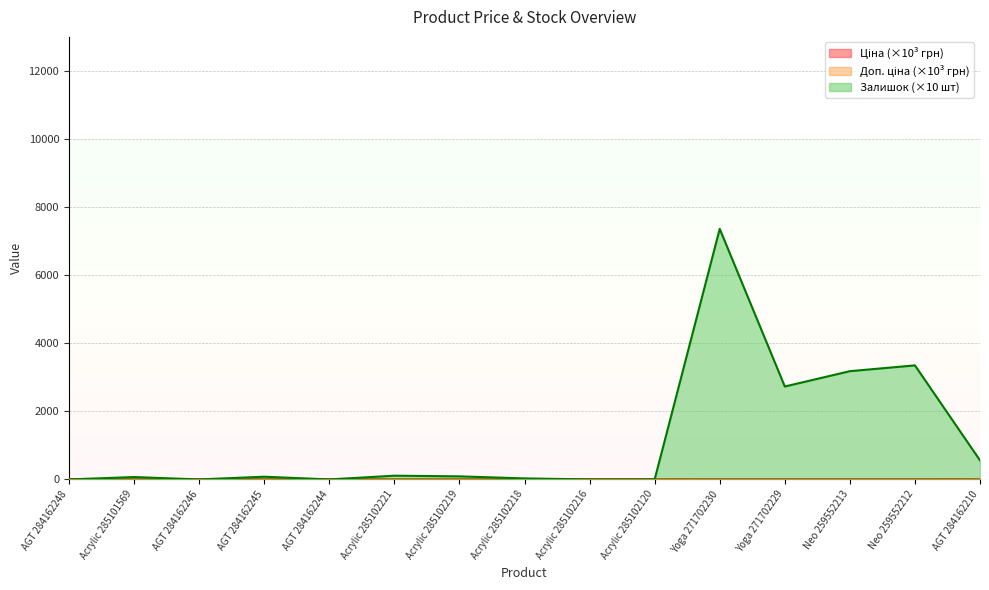

True or false: Доп. ціна has a value of 10.0 at Acrylic 285102219.

True